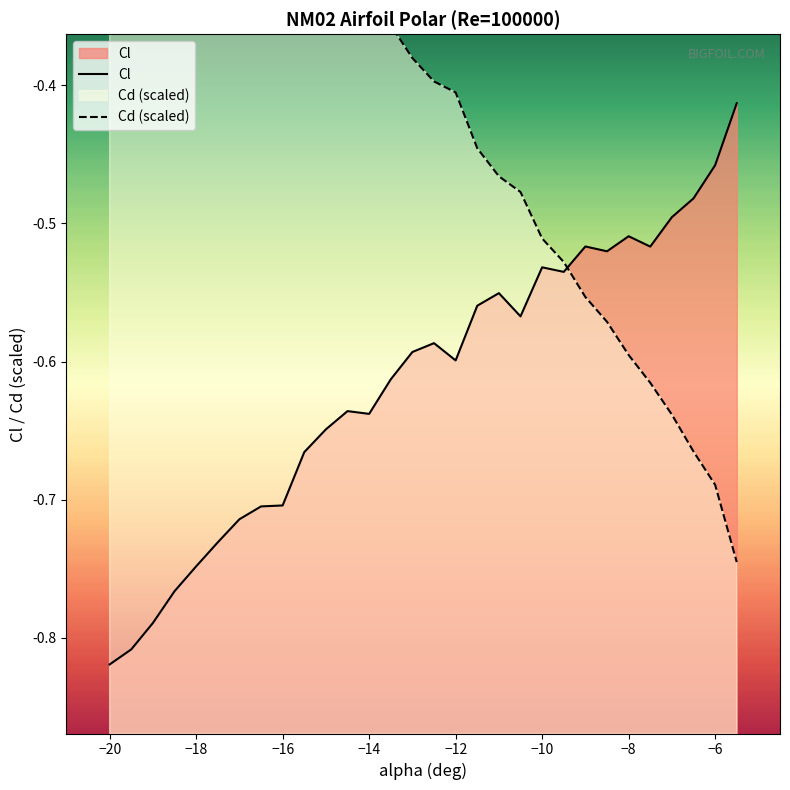

Which category has the lowest value in the Cl series?

−20